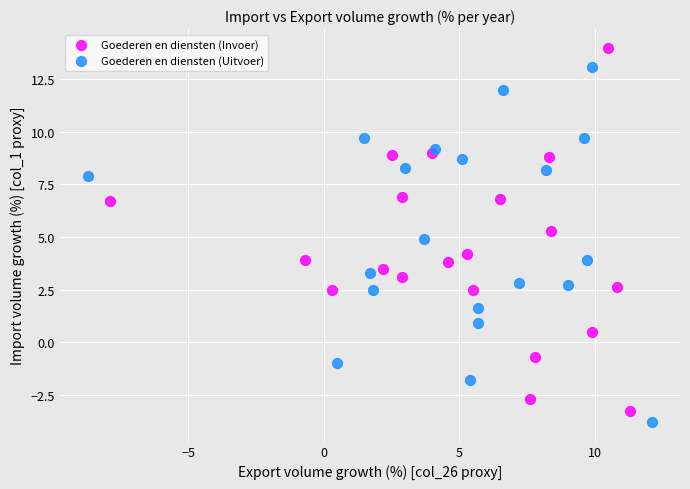

What are all the series names shown in the legend?

Goederen en diensten (Invoer), Goederen en diensten (Uitvoer)